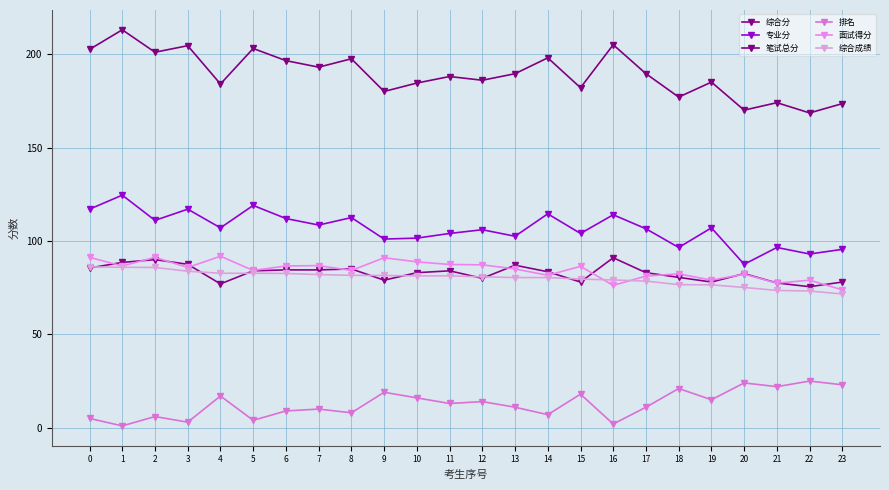

What is the difference between the maximum and second lowest values in the 排名 series?

23.0